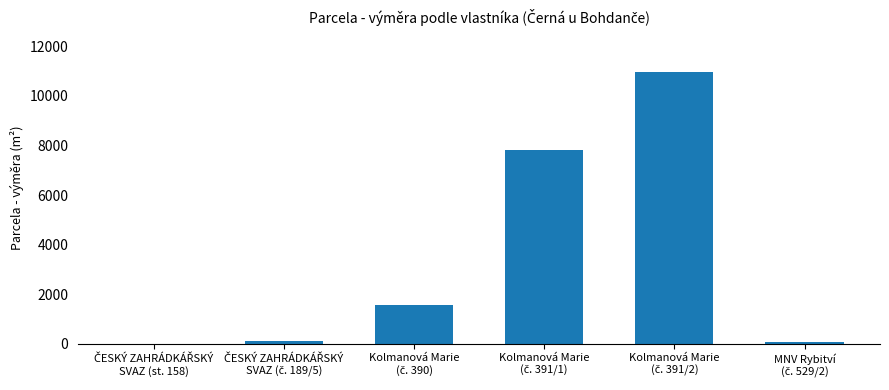

What is the greatest value displayed?

10973